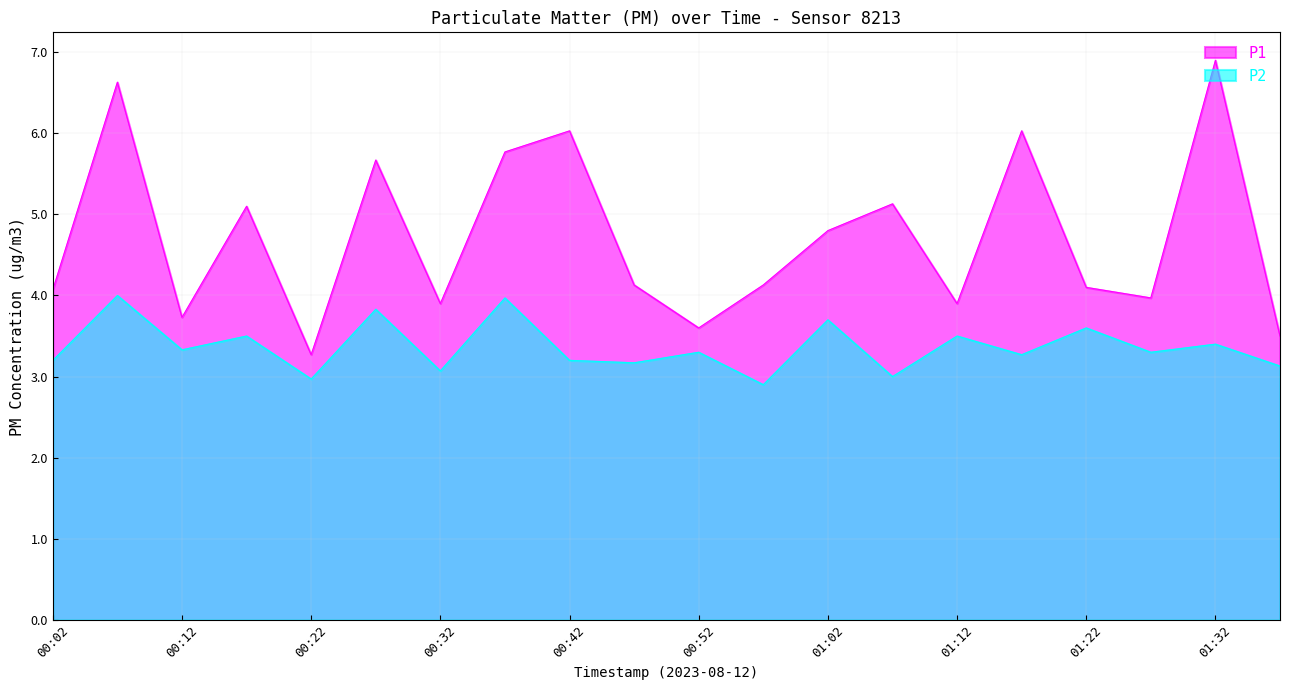

What is the total value across all series at 00:17?

8.6